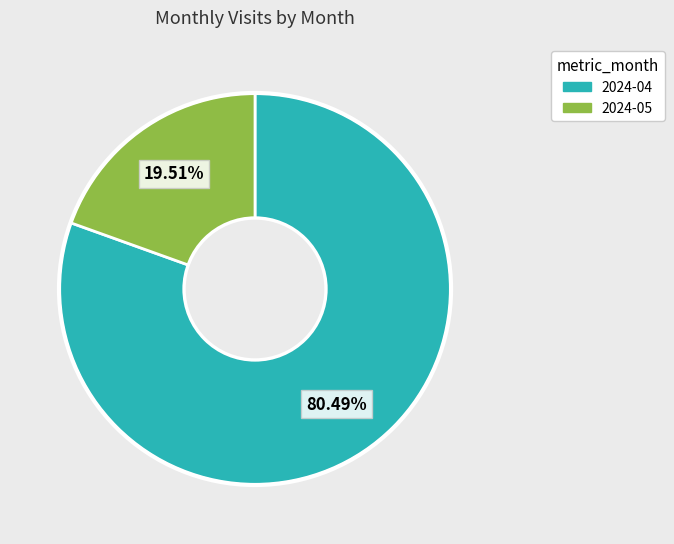

Rank the categories by value from lowest to highest.

2024-05, 2024-04